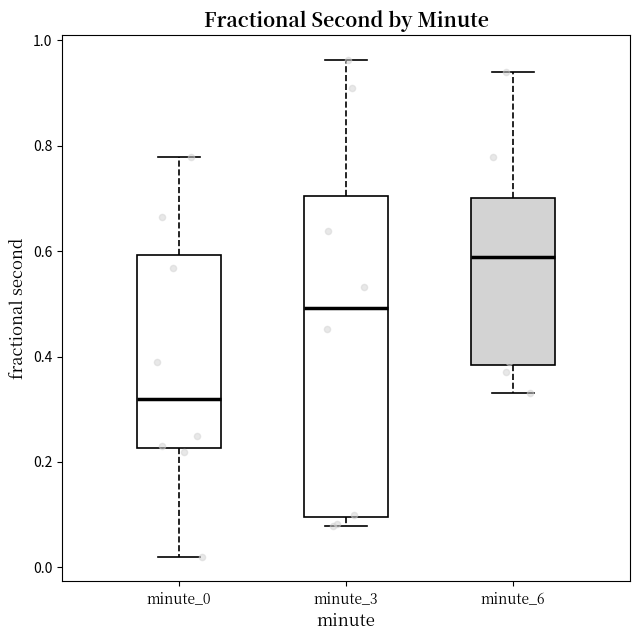

Where does the upper whisker of the box for minute_3 end on the y-axis? The values are not printed on the chart, so give them approximately, as read against the axis.

0.96